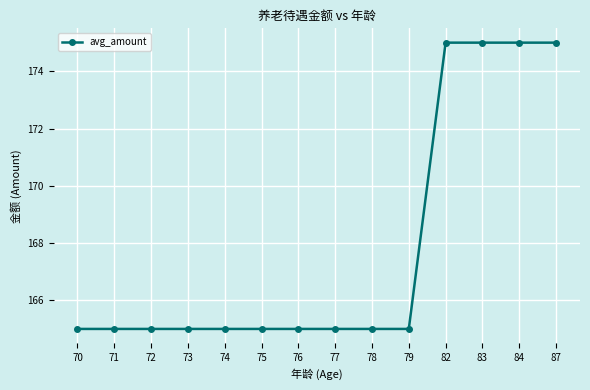

Reading left to right, transcribe all the data shown in this chart.

165	165	165	165	165	165	165	165	165	165	175	175	175	175